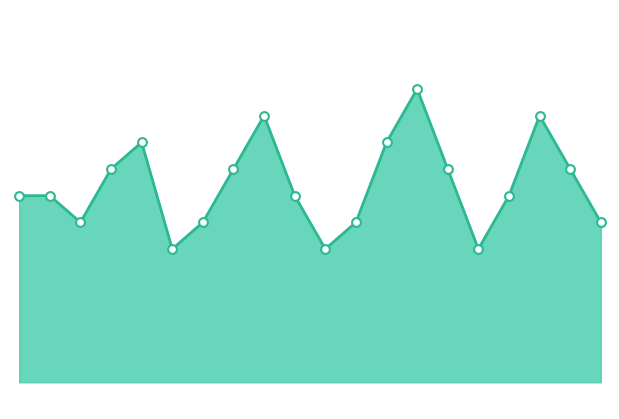

How many lines are shown in the chart?

1